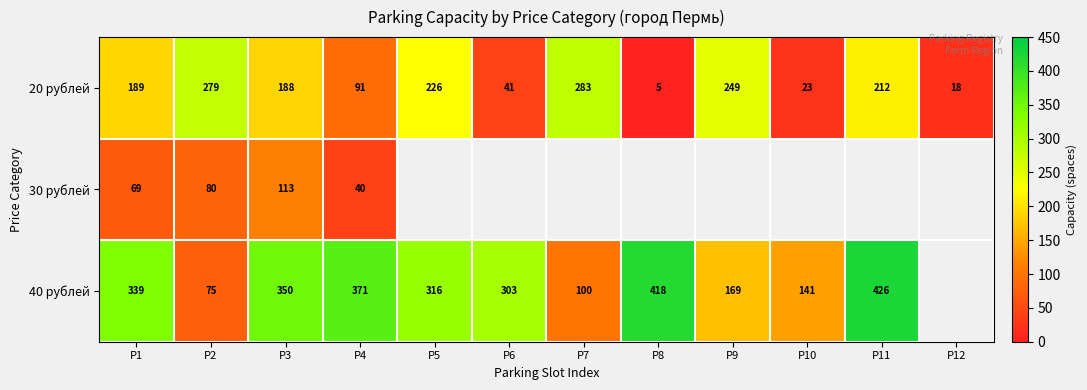

What is the difference between the highest and lowest values at P4?

331